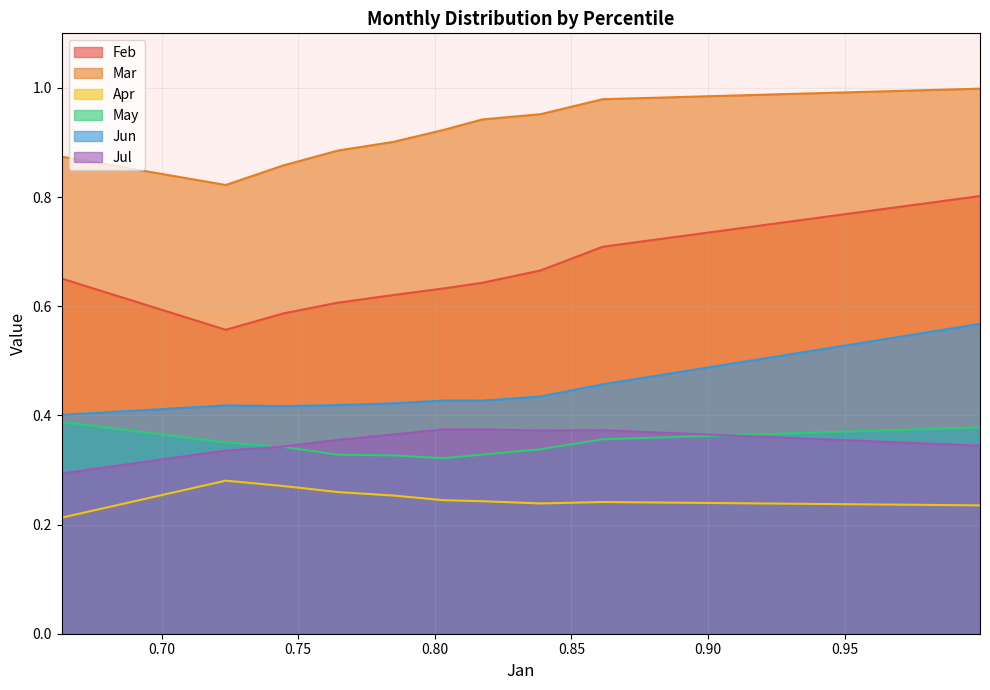

Between pct95 and pct75, which is larger?

pct95